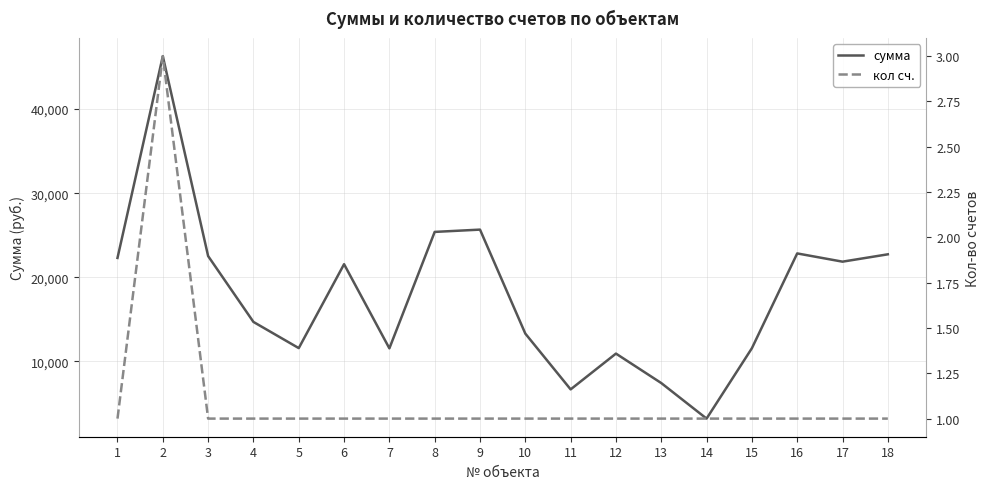

Reading left to right, transcribe all the data shown in this chart.

сумма: 1=22304.4	2=46288.5	3=22525.6	4=14696.0	5=11583.3	6=21559.7	7=11556.3	8=25397.3	9=25669.3	10=13308.1	11=6676.5	12=10931.8	13=7429.5	14=3204.0	15=11569.8	16=22840.0	17=21860.0	18=22733.3
кол сч.: 1=1.0	2=3.0	3=1.0	4=1.0	5=1.0	6=1.0	7=1.0	8=1.0	9=1.0	10=1.0	11=1.0	12=1.0	13=1.0	14=1.0	15=1.0	16=1.0	17=1.0	18=1.0